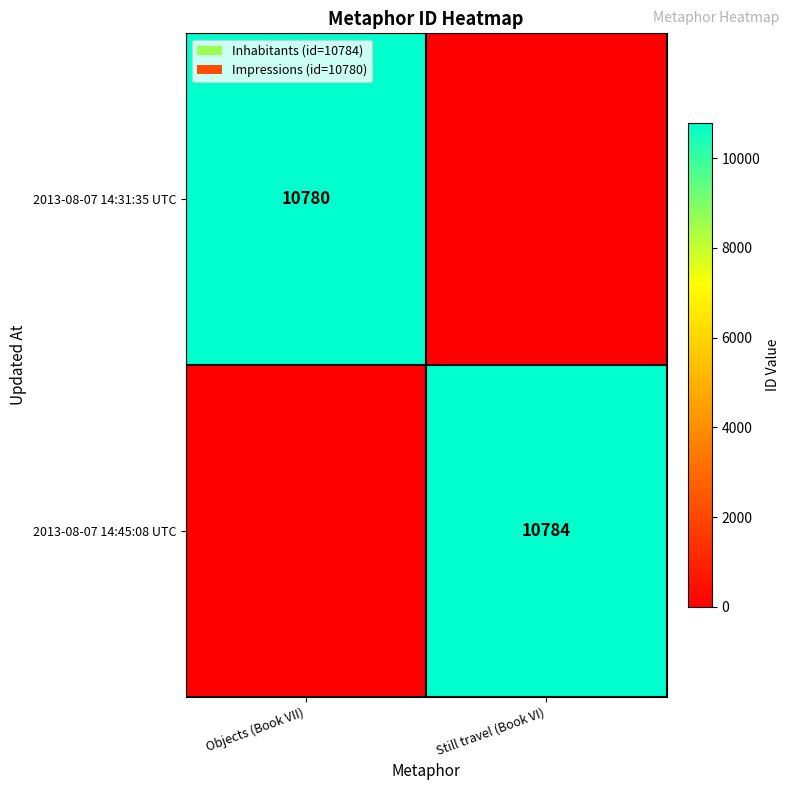

The value of 2013-08-07 14:45:08 UTC at Still travel (Book VI) is 3990. True or false?

False